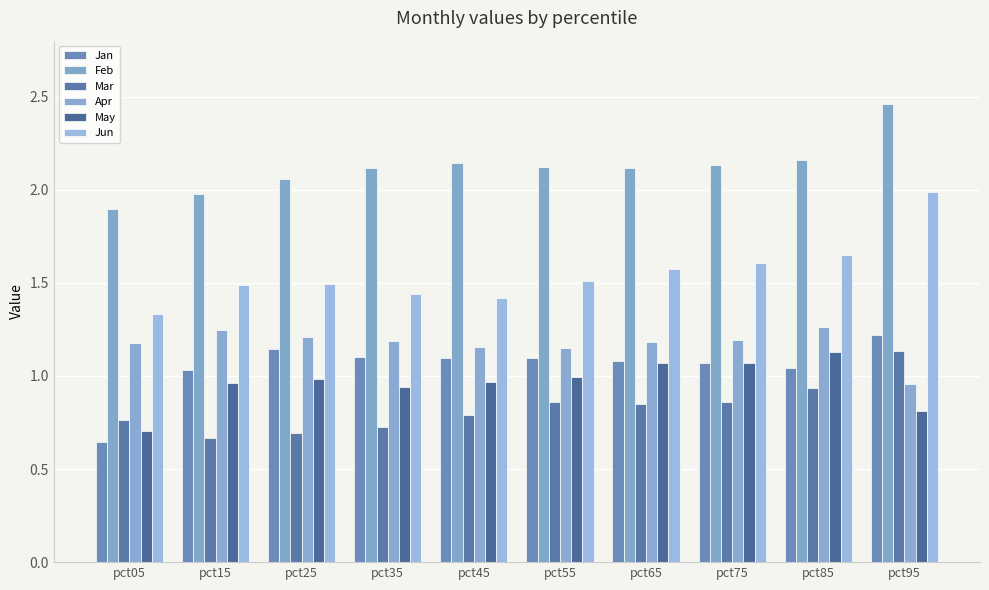

Is the value of Jan at pct55 greater than the value of Mar at pct45?

Yes